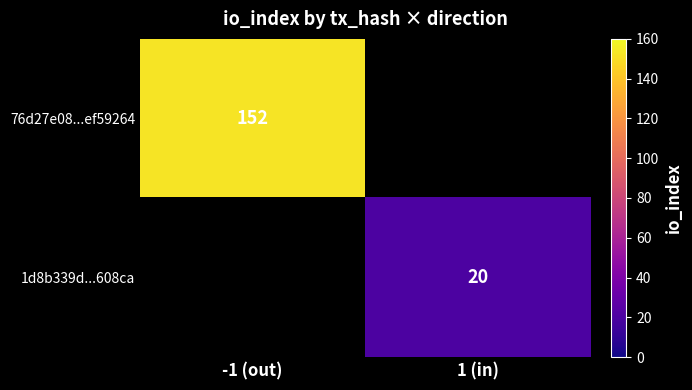

Which has a higher value, -1 (out) or 1 (in)?

-1 (out)